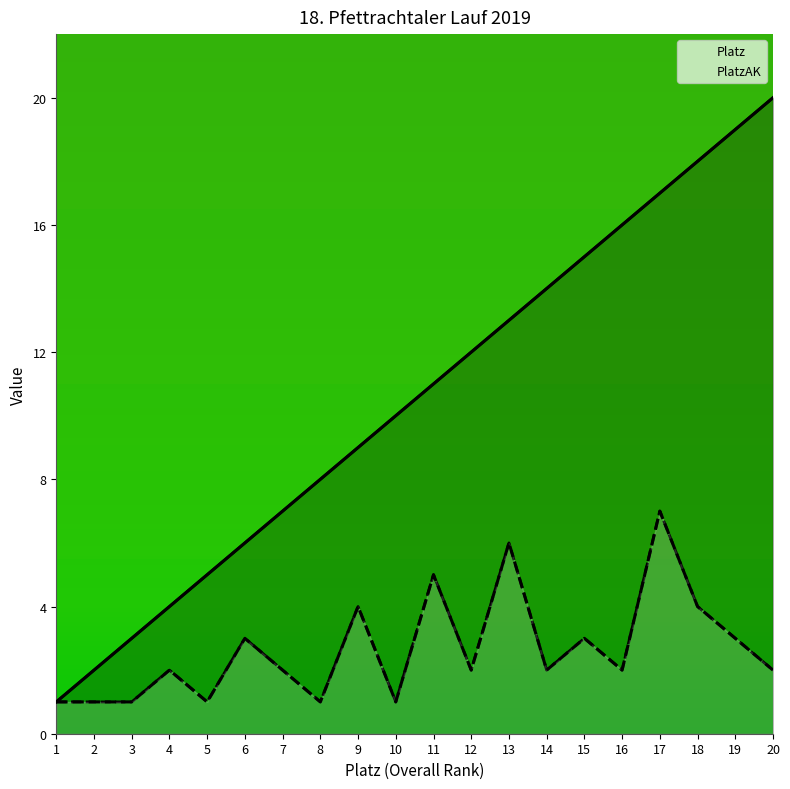

What is the total value across all series at 8?

9